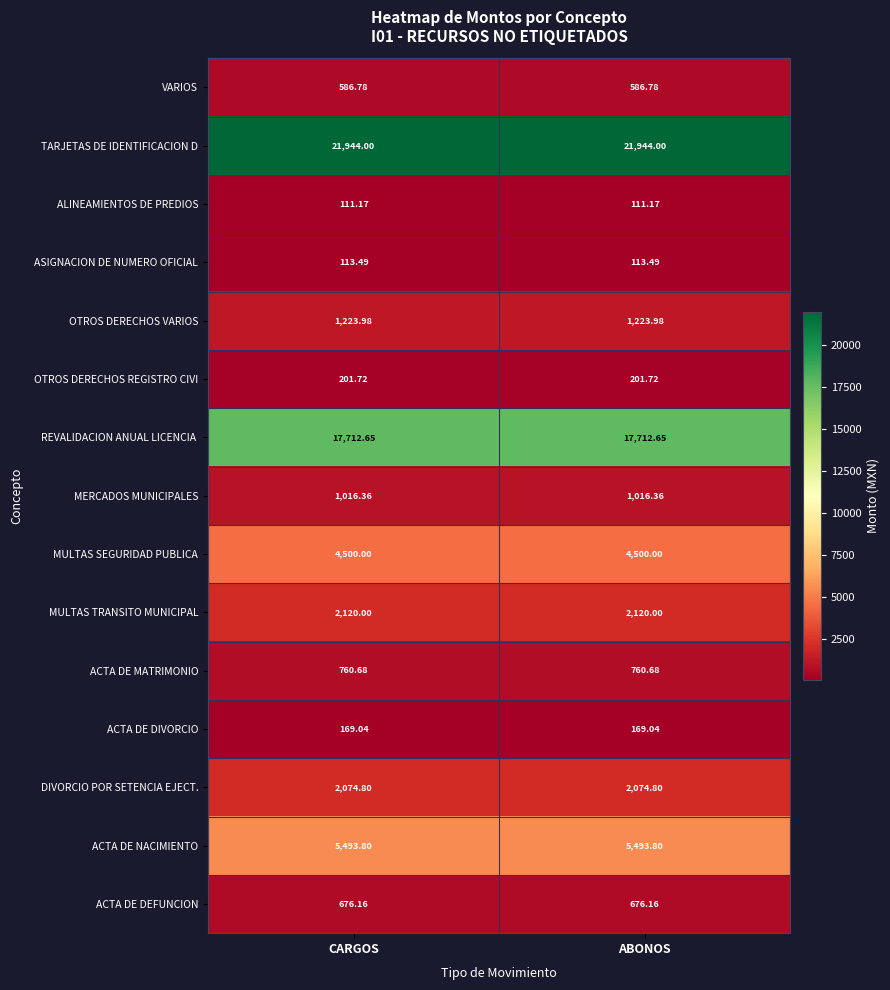

Is the value of ASIGNACION DE NUMERO OFICIAL at ABONOS greater than the value of ACTA DE DIVORCIO at CARGOS?

No